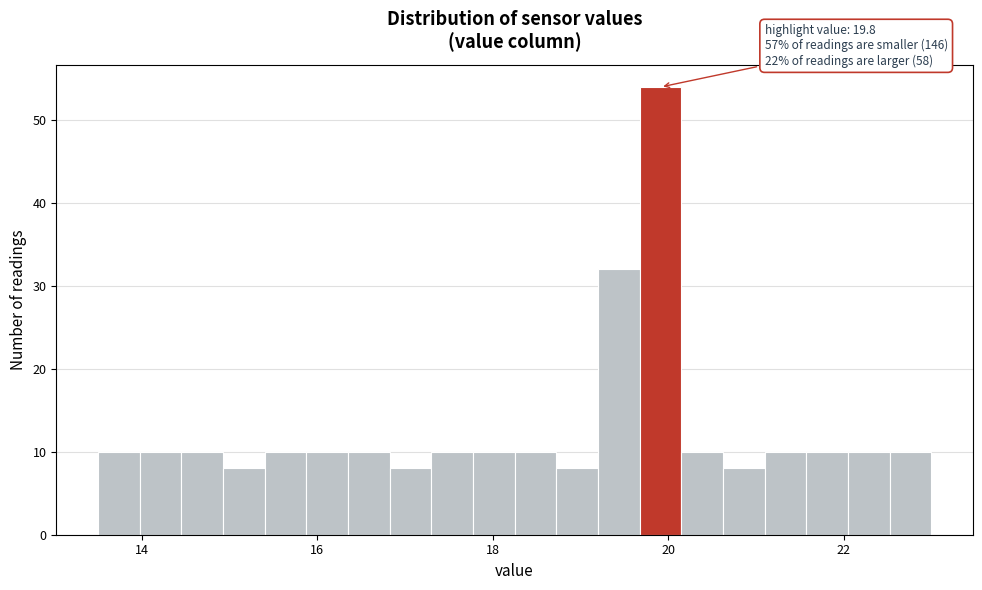

Around what value on the x-axis is the tallest bar? Give the approximate position of its centre, as read against the axis.

20.0